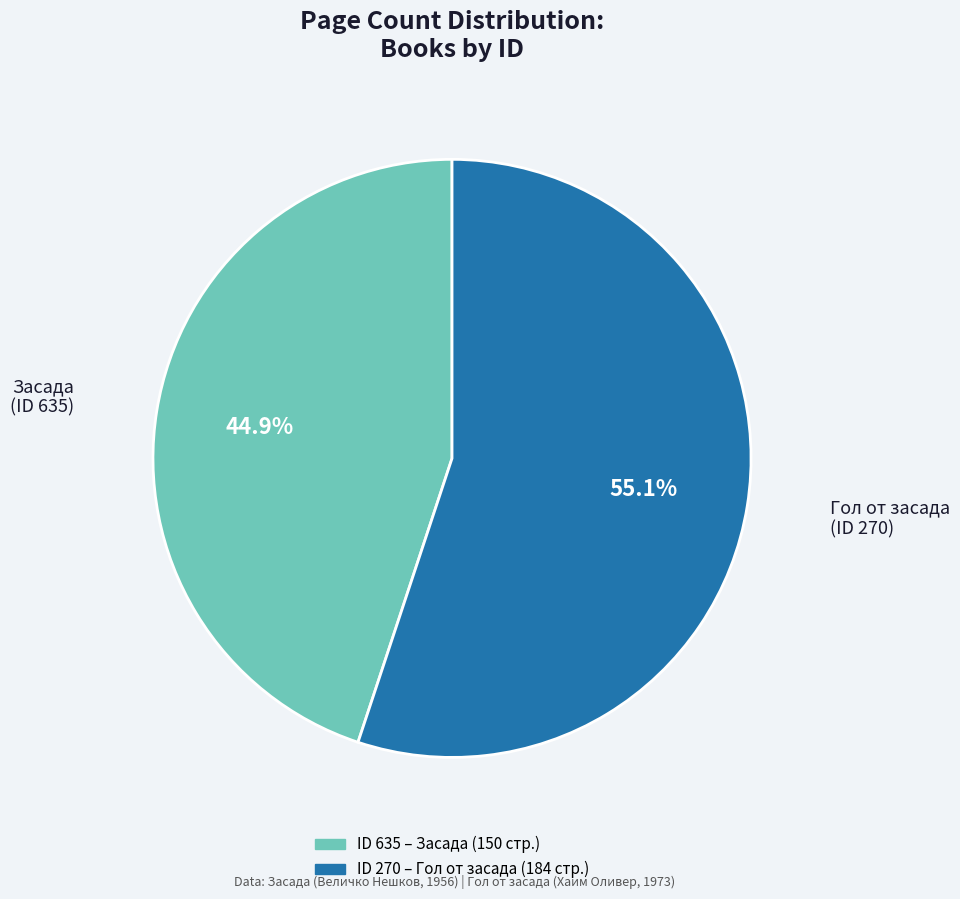

Is there any slice that represents more than half of the pie?

Yes